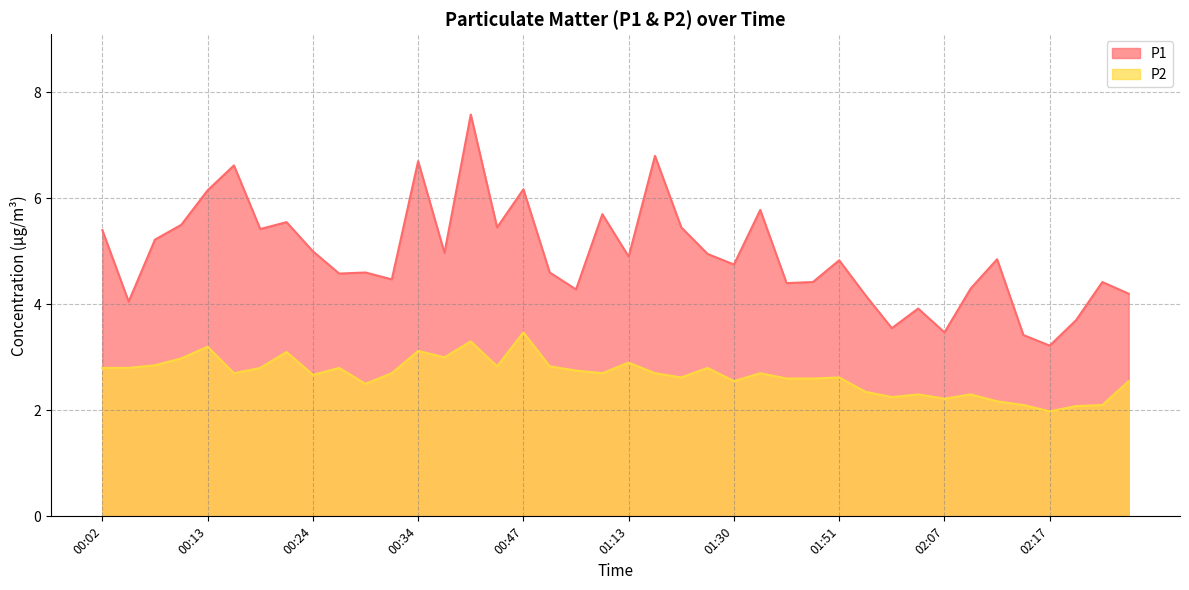

Which has a higher value, 02:10 or 00:34?

00:34